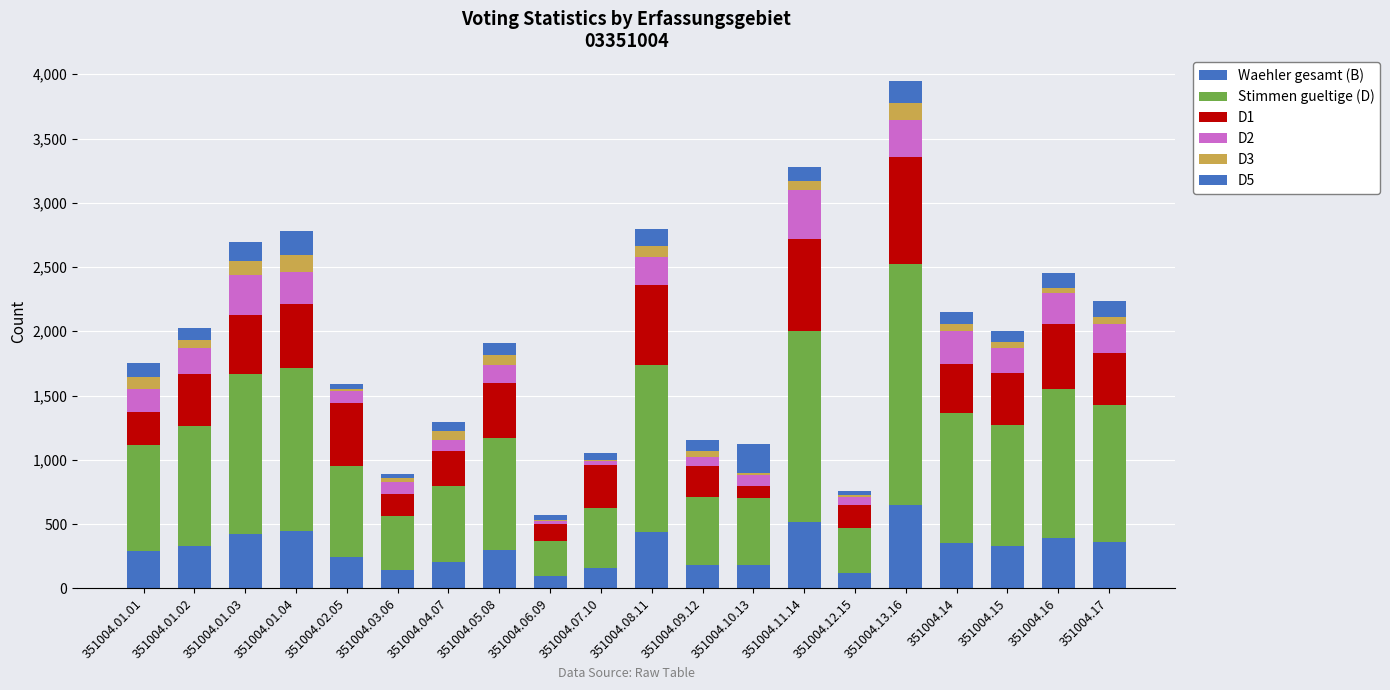

What is the average value of the D1 series?

391